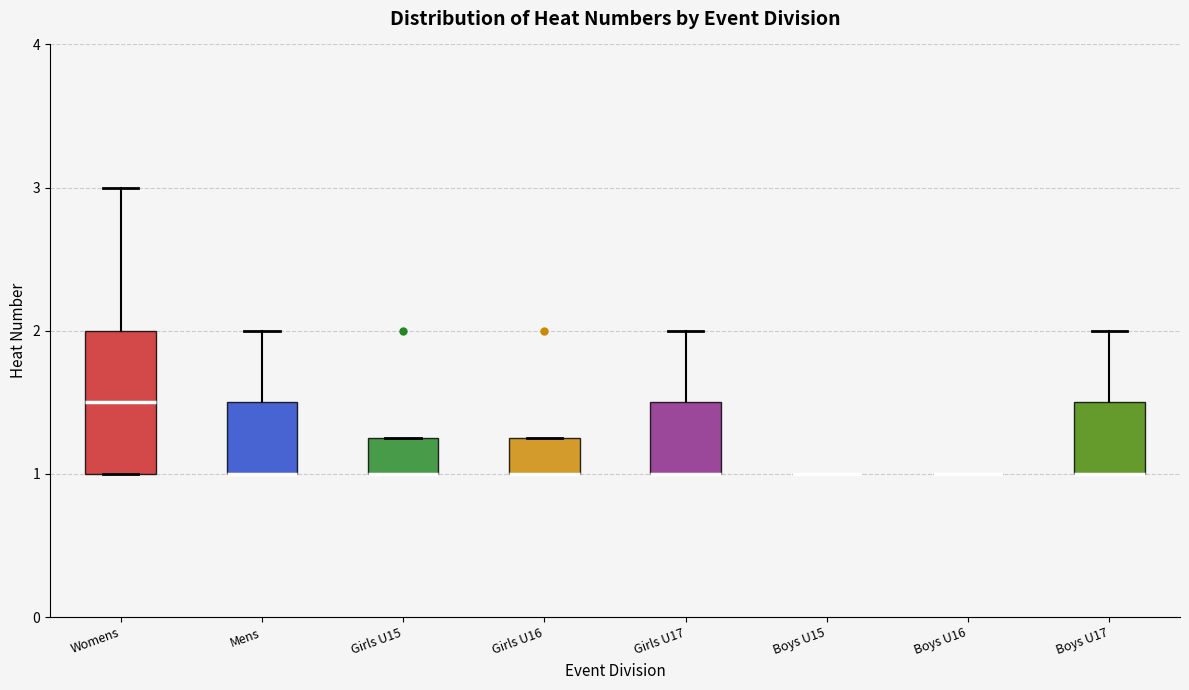

Where is the upper edge of the box for Girls U15 on the y-axis? The values are not printed on the chart, so give them approximately, as read against the axis.

1.3